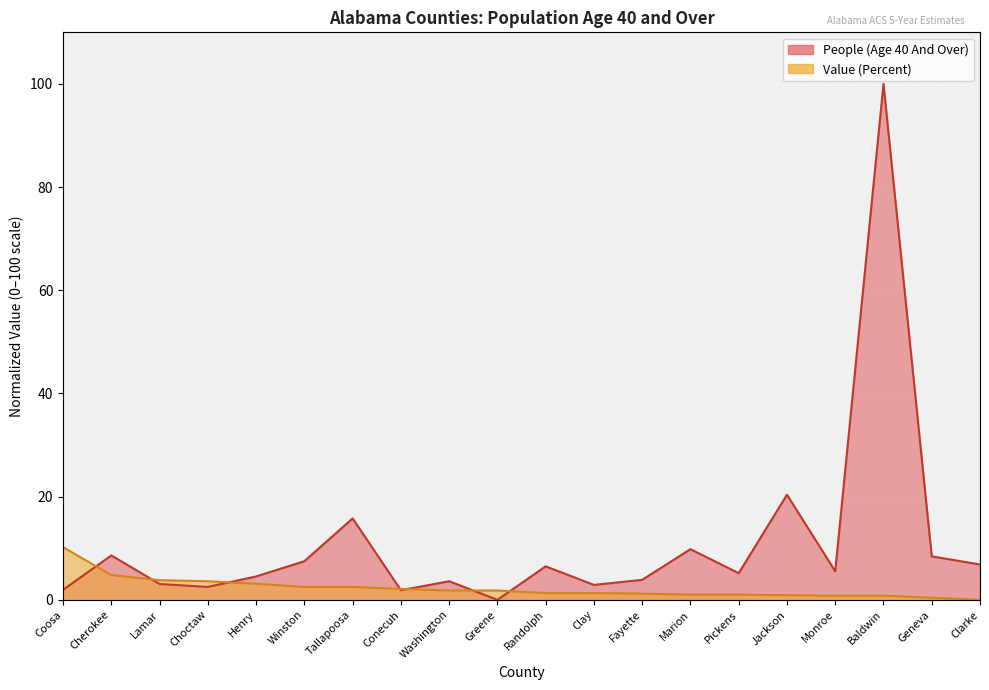

Where is the first local minimum for People (Age 40 And Over)?

Choctaw